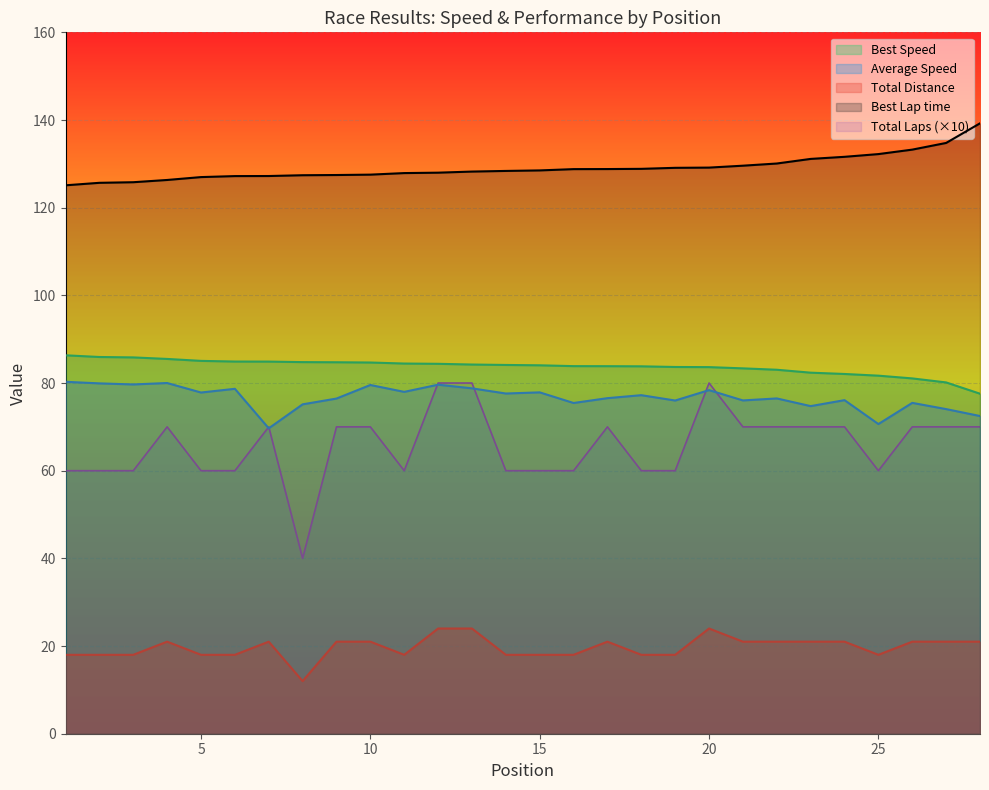

How many lines are shown in the chart?

5